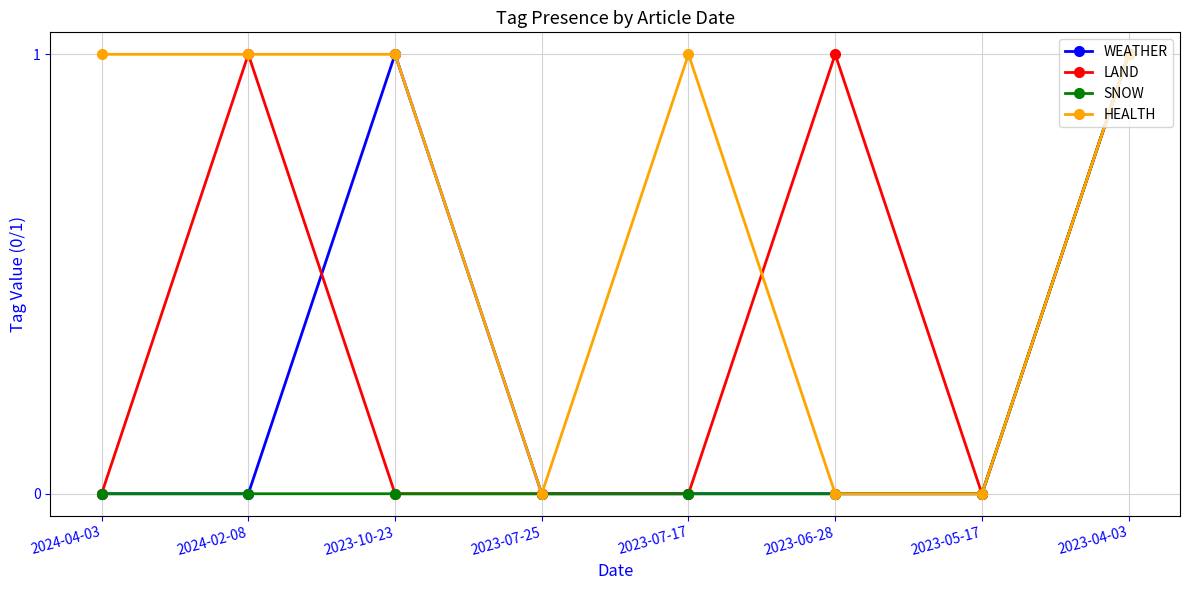

At which category is the sum across all series the highest?

2023-04-03